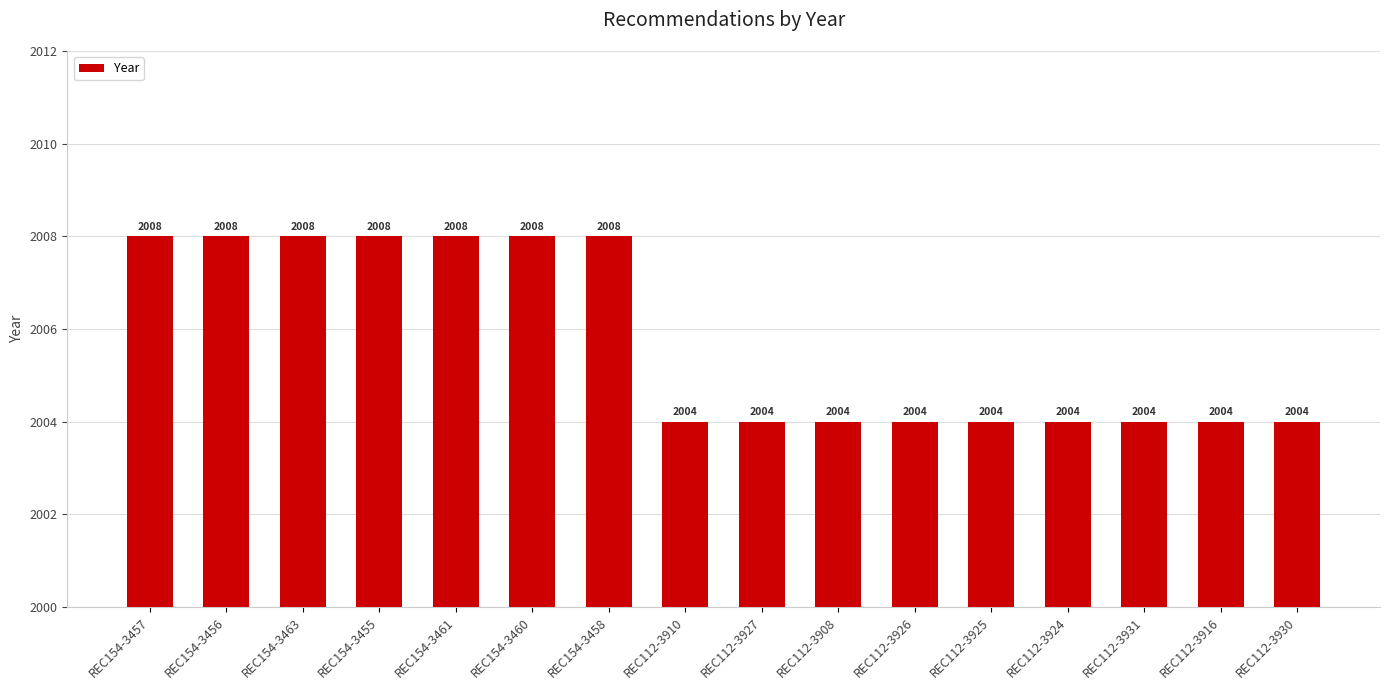

Are the bars grouped side by side (vs. stacked)?

No